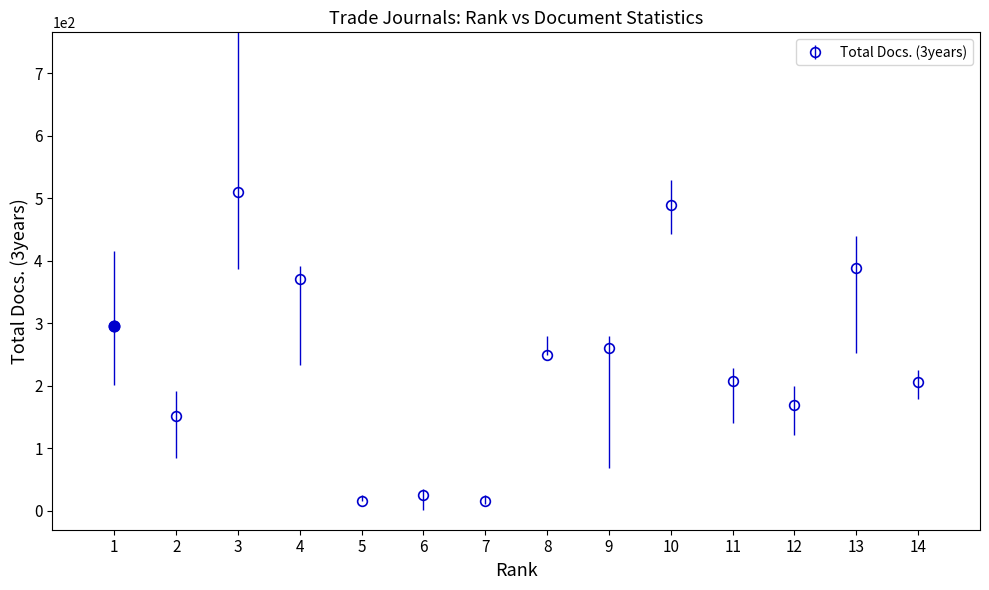

What is the average value?

240